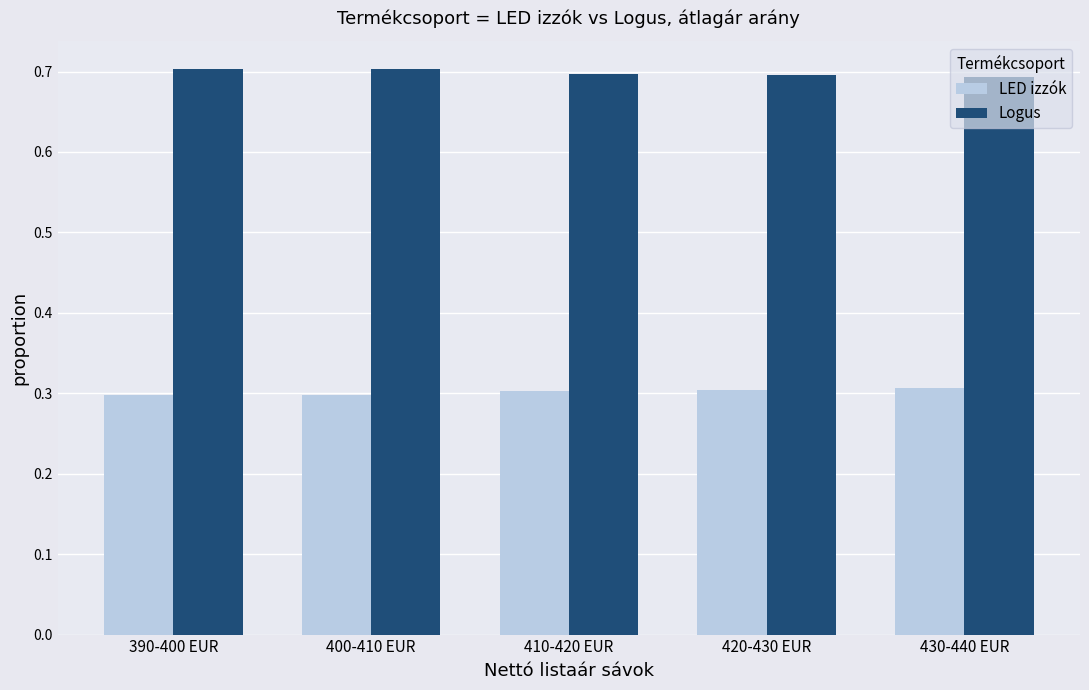

Reading left to right, transcribe all the data shown in this chart.

LED izzók: 0.3	0.3	0.3	0.3	0.3
Logus: 0.7	0.7	0.7	0.7	0.7